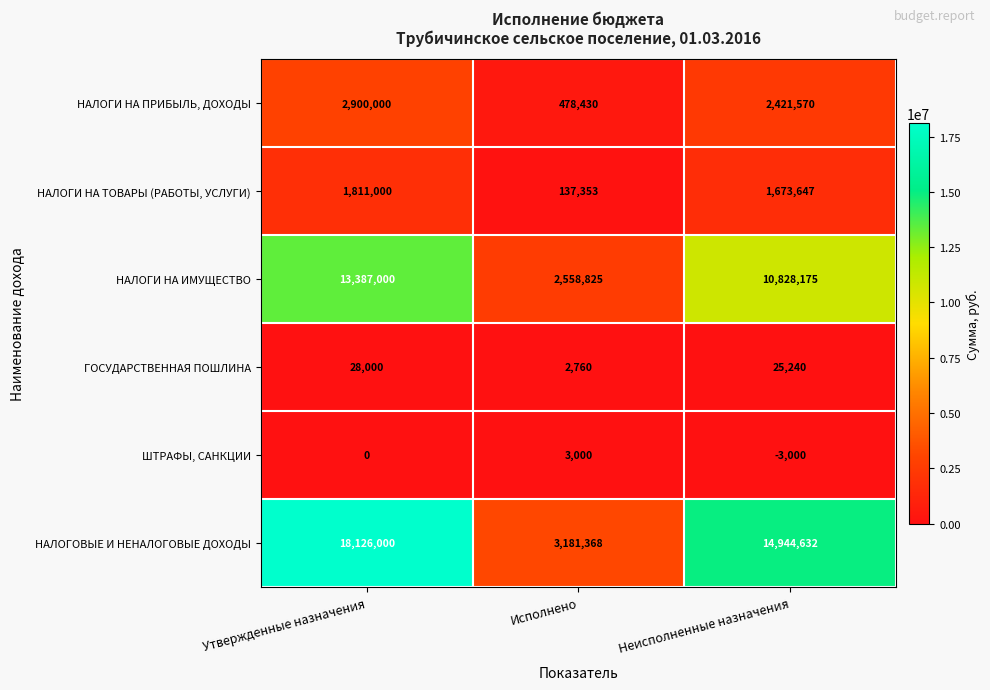

Is the value of НАЛОГИ НА ТОВАРЫ (РАБОТЫ, УСЛУГИ) at Исполнено greater than the value of ШТРАФЫ, САНКЦИИ at Неисполненные назначения?

Yes